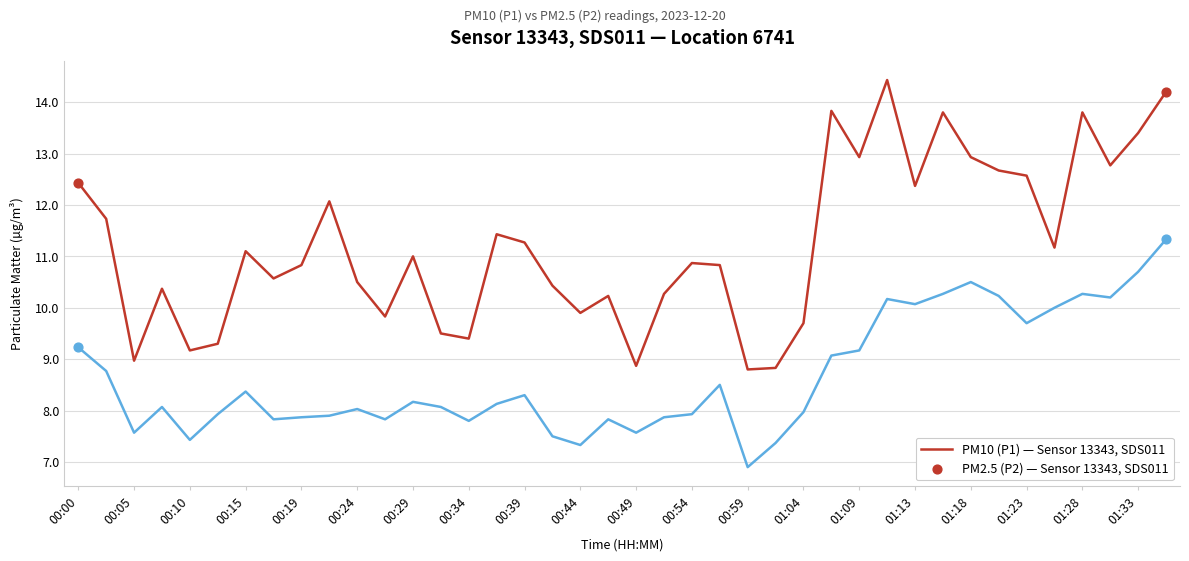

What is the minimum value shown in the chart?

6.9